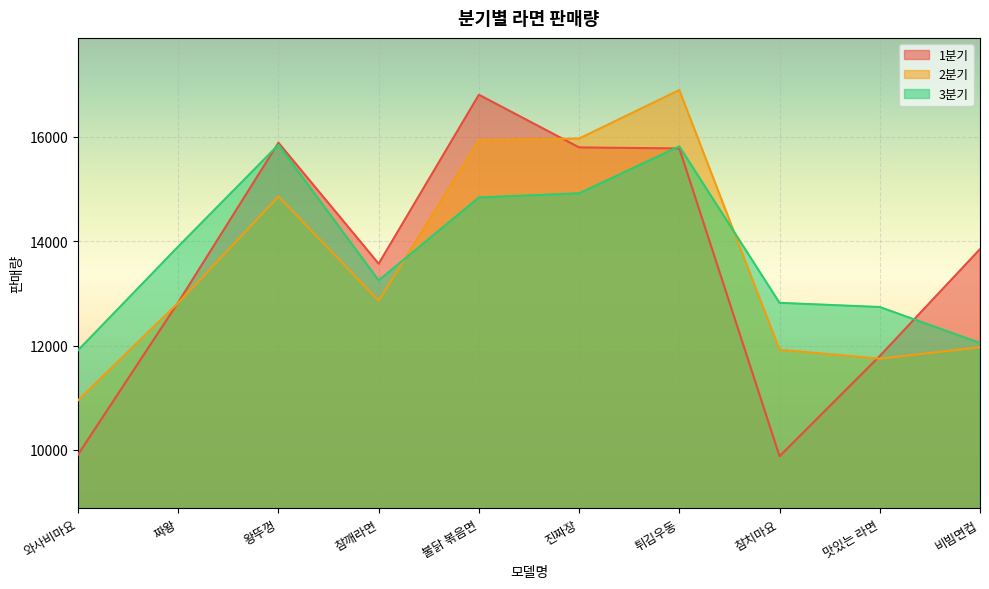

Is the value of 2분기 at 비빔면컵 greater than the value of 1분기 at 참깨라면?

No